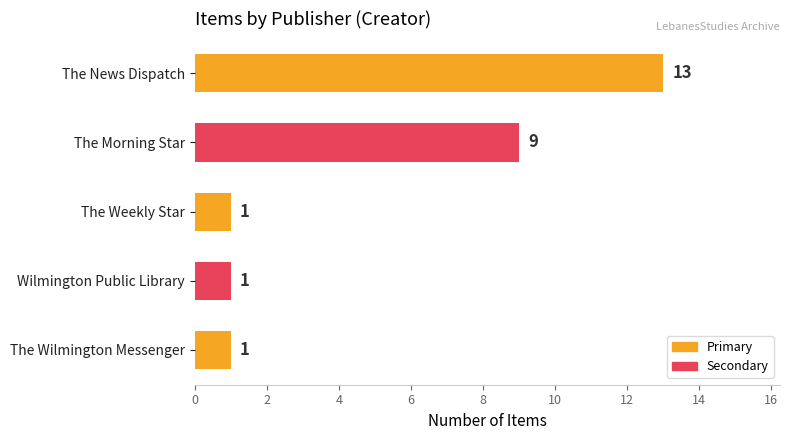

What is the change in value from The Morning Star to The Weekly Star?

-8